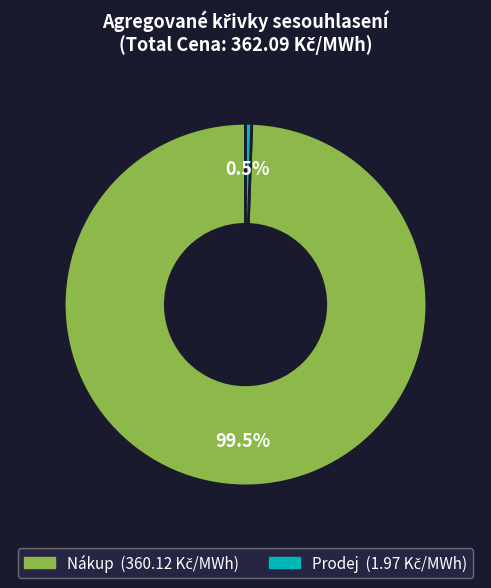

To the nearest percent, what is the difference between the largest and smallest slice percentages?

99%